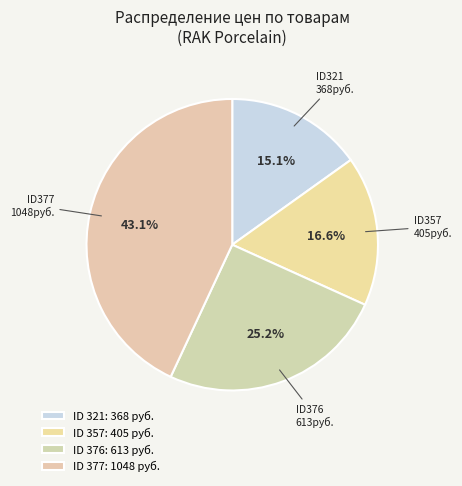

How many segments does this pie chart have?

4